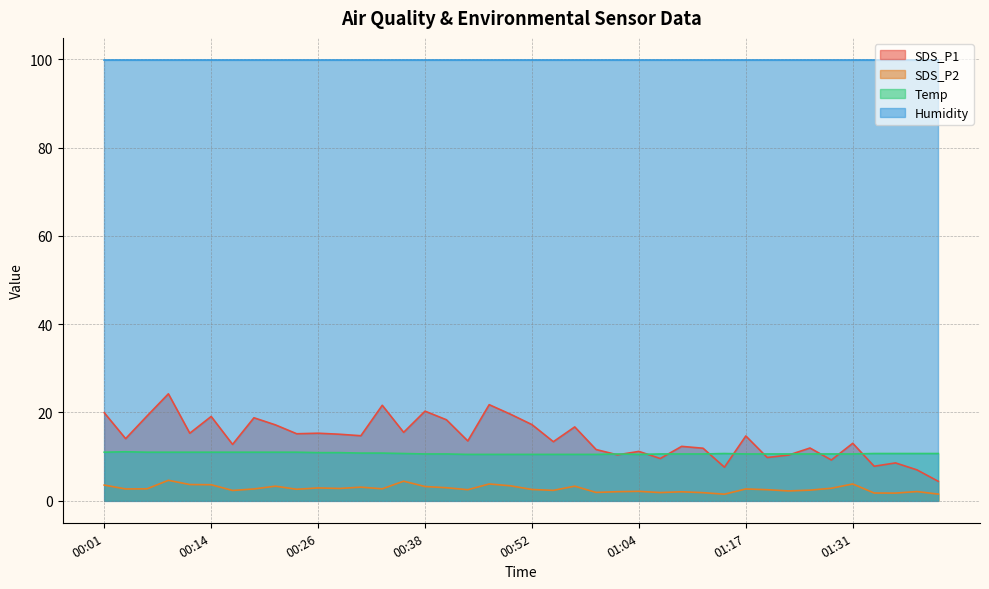

Which category has the lowest value in the Temp series?

00:44